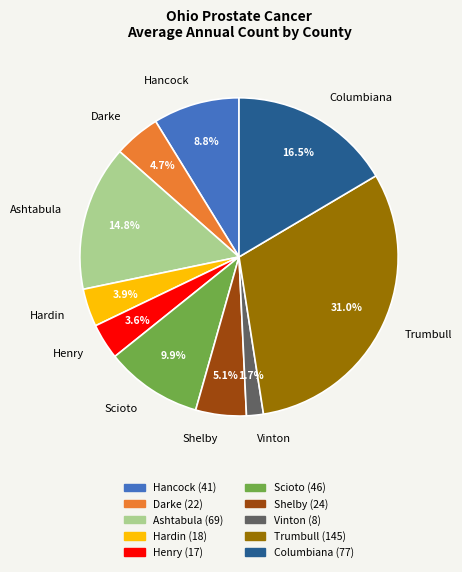

Combined, do Columbiana and Ashtabula account for over 50%?

No